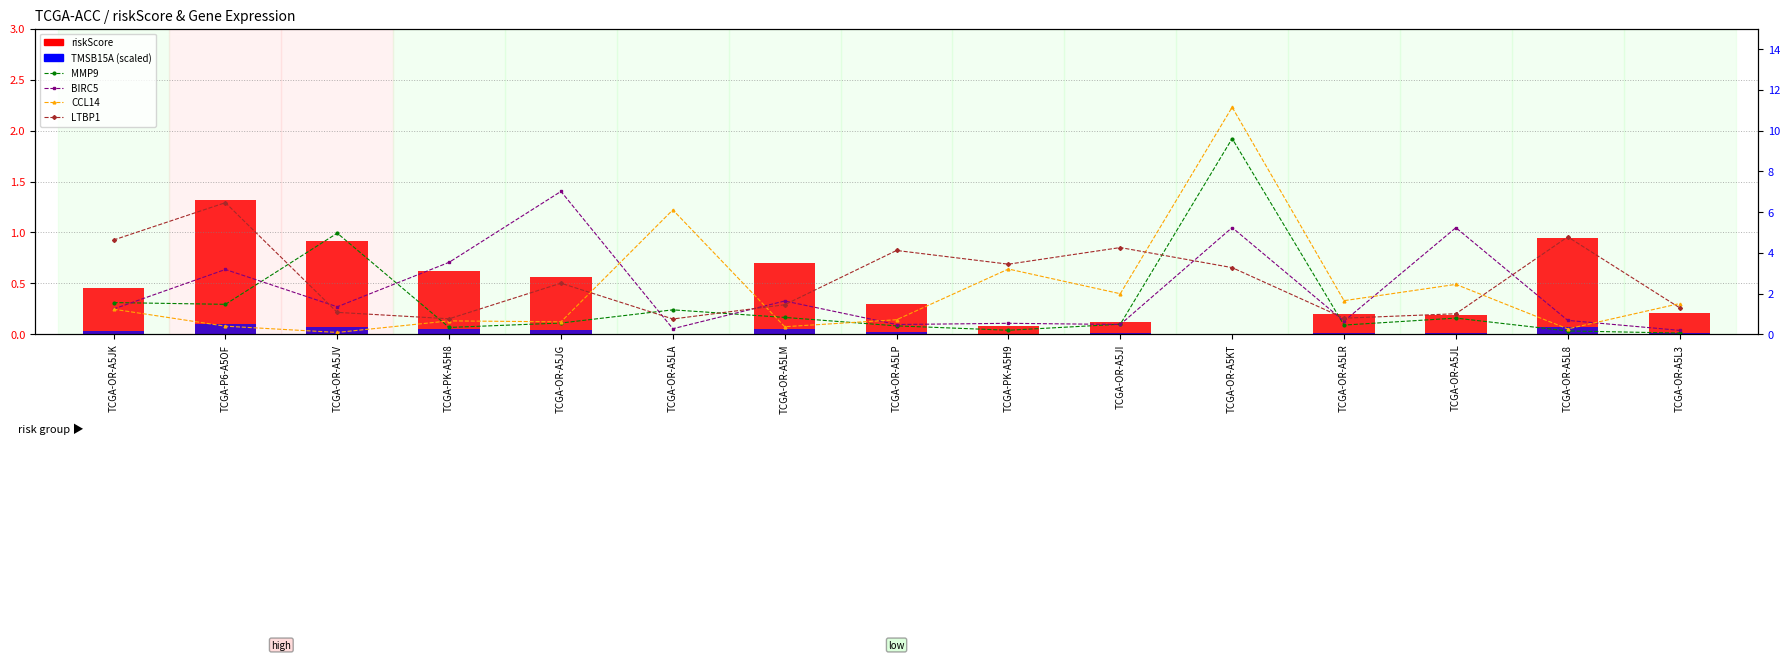

What is the difference between the maximum and minimum values in the MMP9 series?

9.5